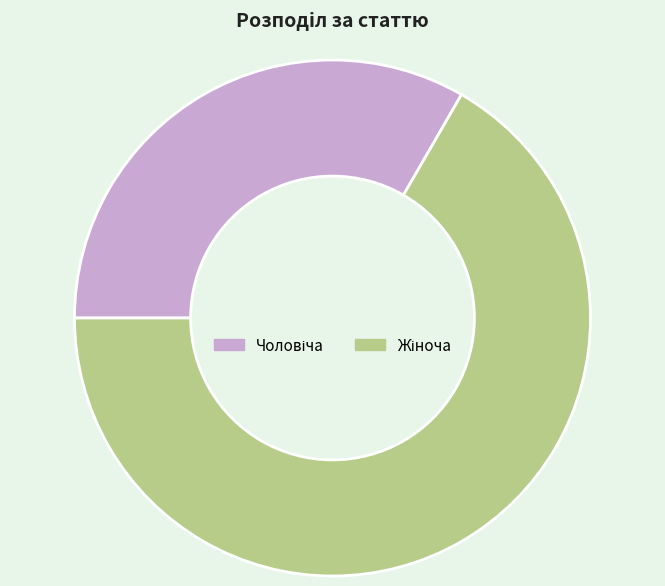

Count the number of slices in the pie.

2